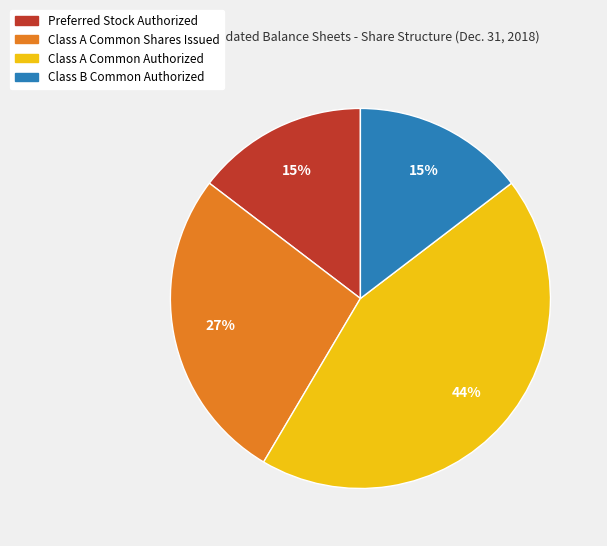

Is the sum of Class A Common Authorized and Preferred Stock Authorized greater than half?

Yes